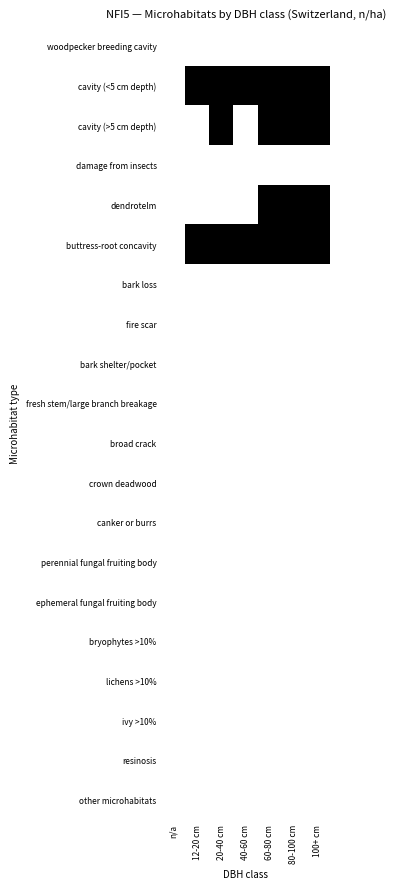

What is the difference between the highest and lowest values at 80-100 cm?

1